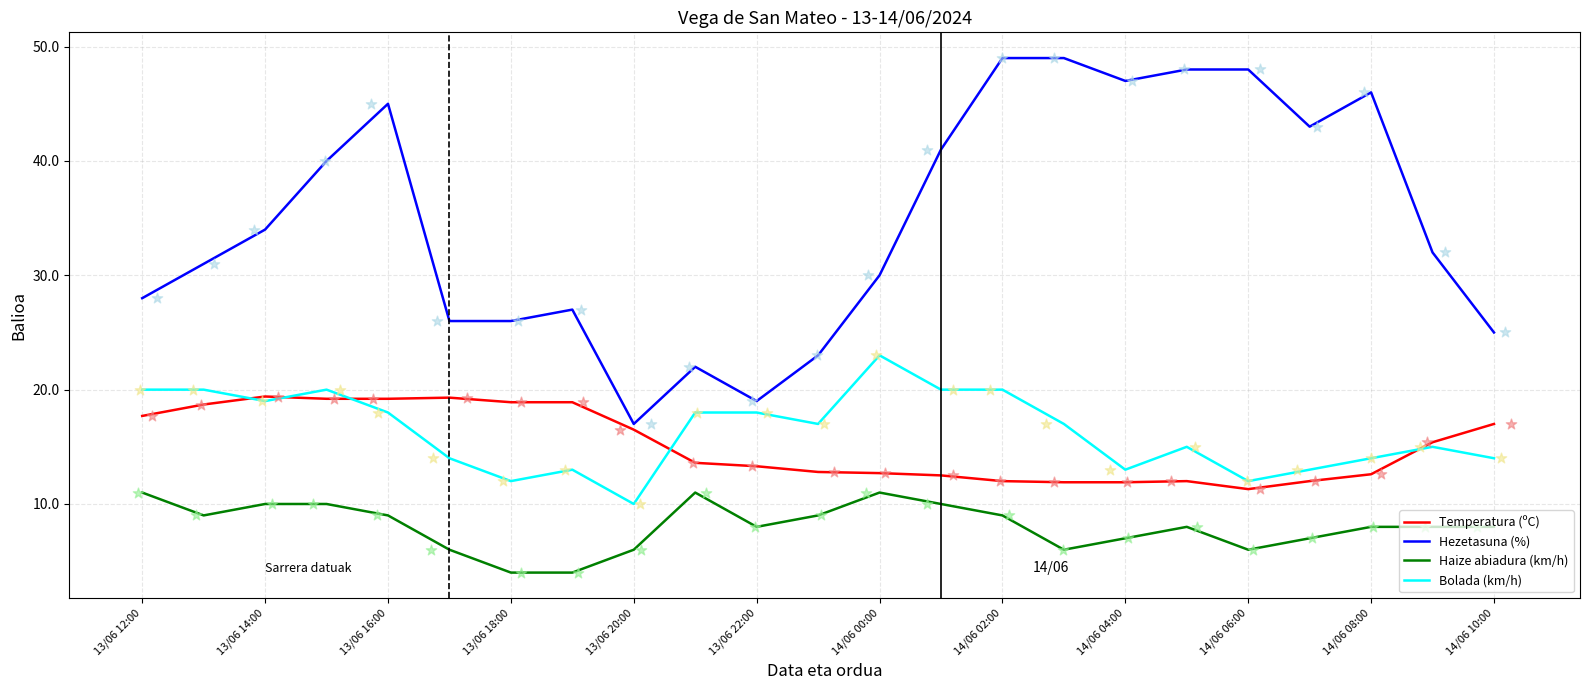

What is the total value across all series at 13/06 14:00?

82.4